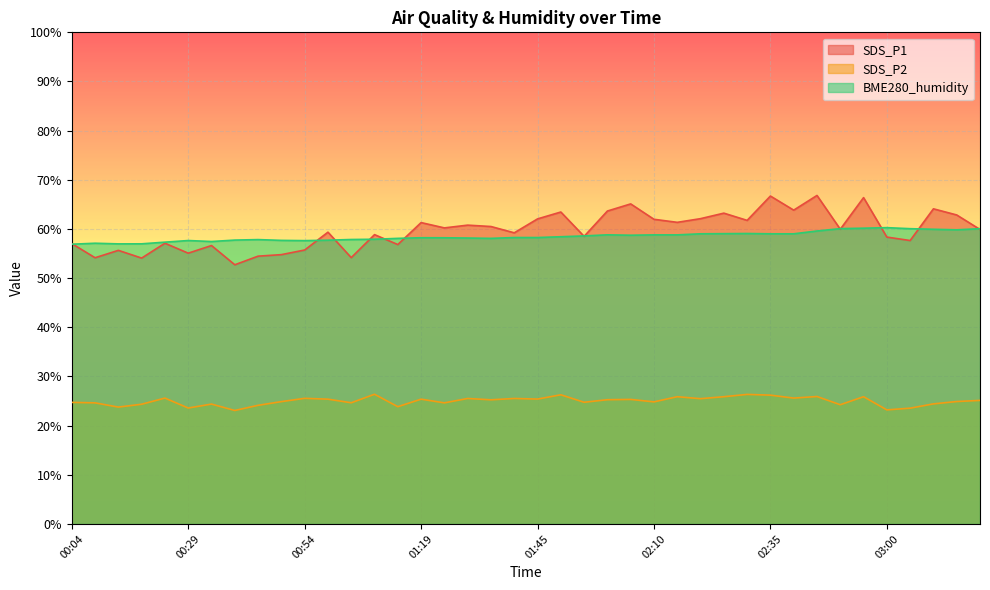

Is it true that SDS_P2 equals 31.0 at 03:05?

False